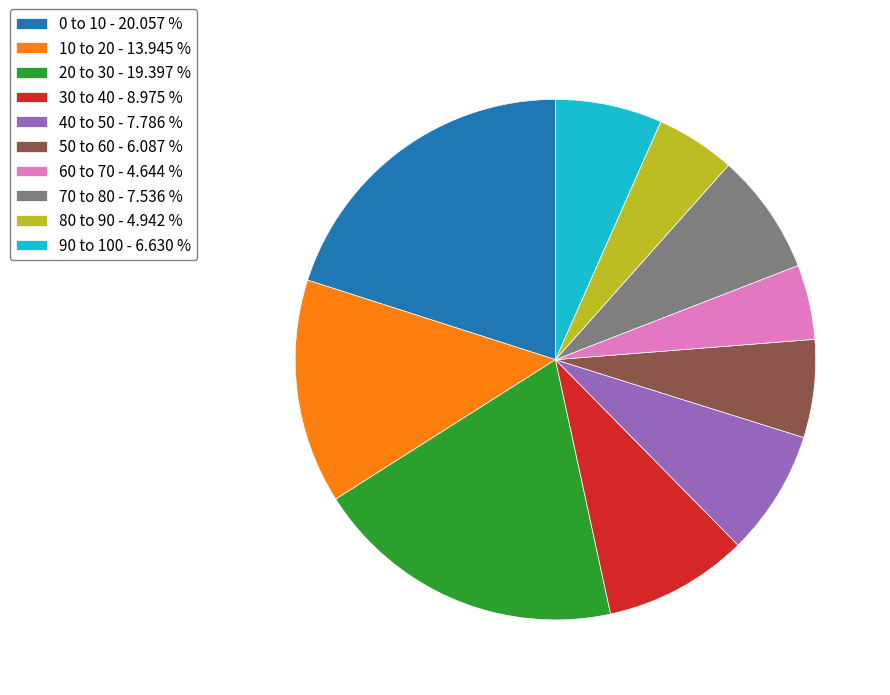

Which has a higher value, 40 to 50 - 7.786 % or 10 to 20 - 13.945 %?

10 to 20 - 13.945 %